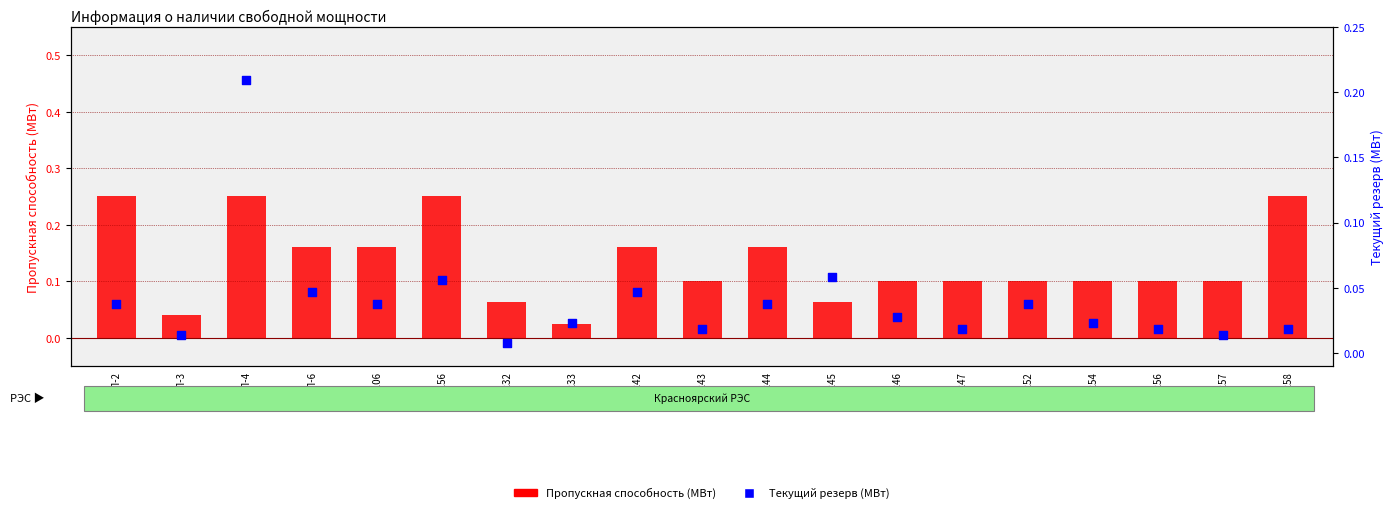

What are all the series names shown in the legend?

Пропускная способность (МВт), Текущий резерв (МВт)